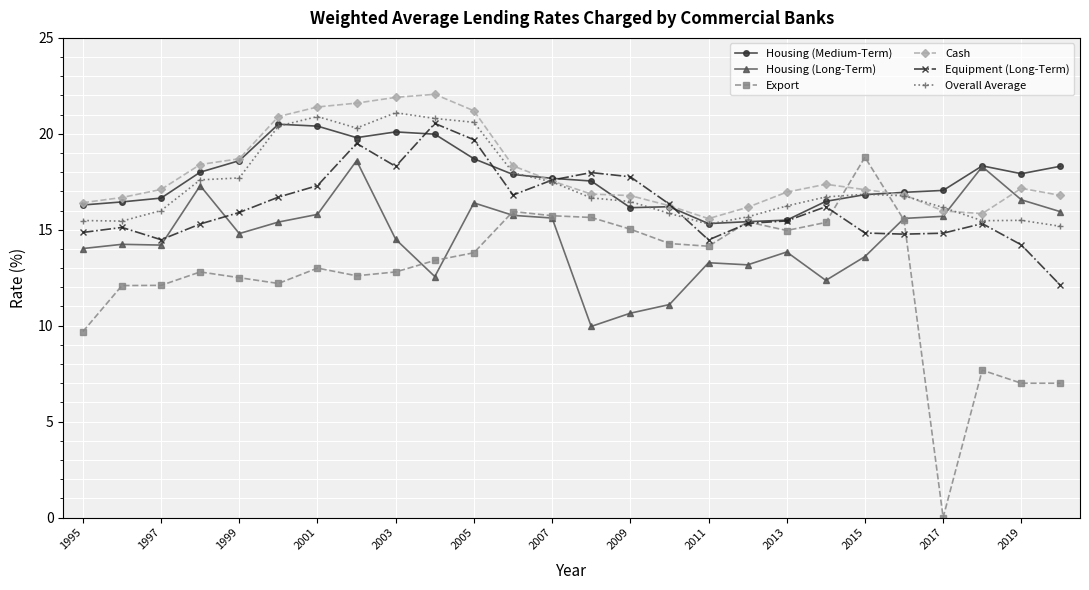

What is the difference between the maximum and minimum values in the Export series?

18.8